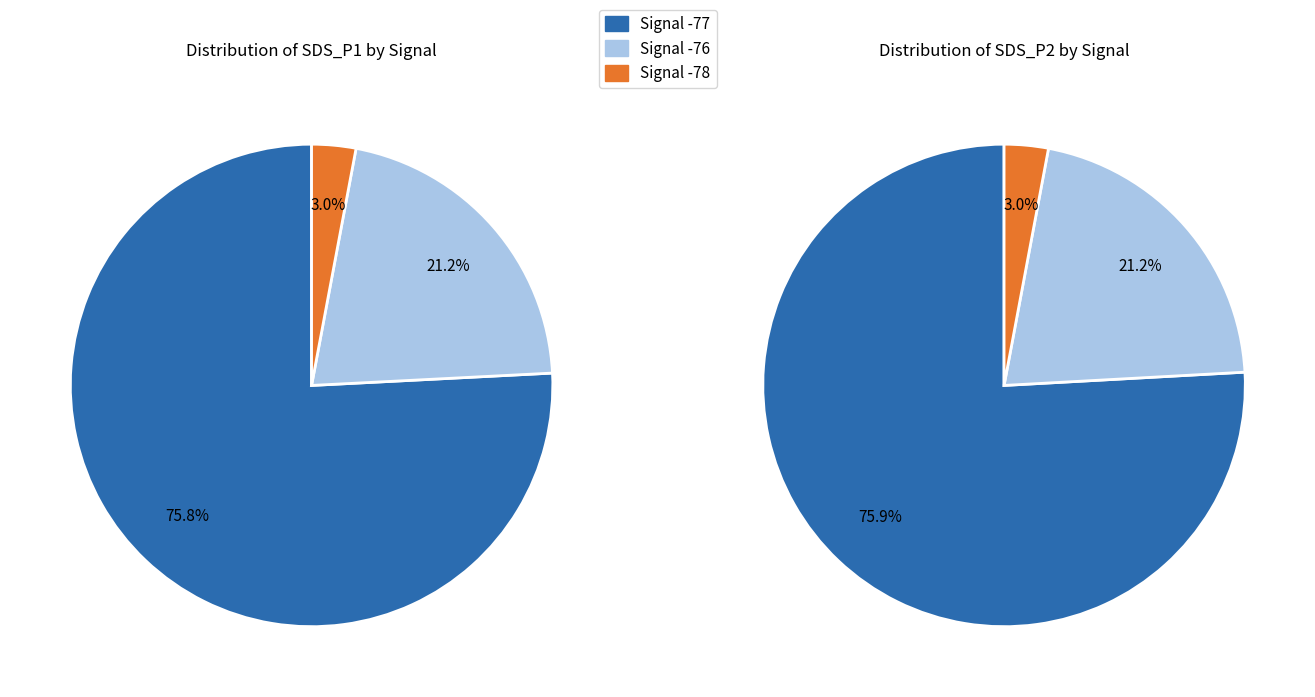

Is it true that 36 is 2% of the pie?

True